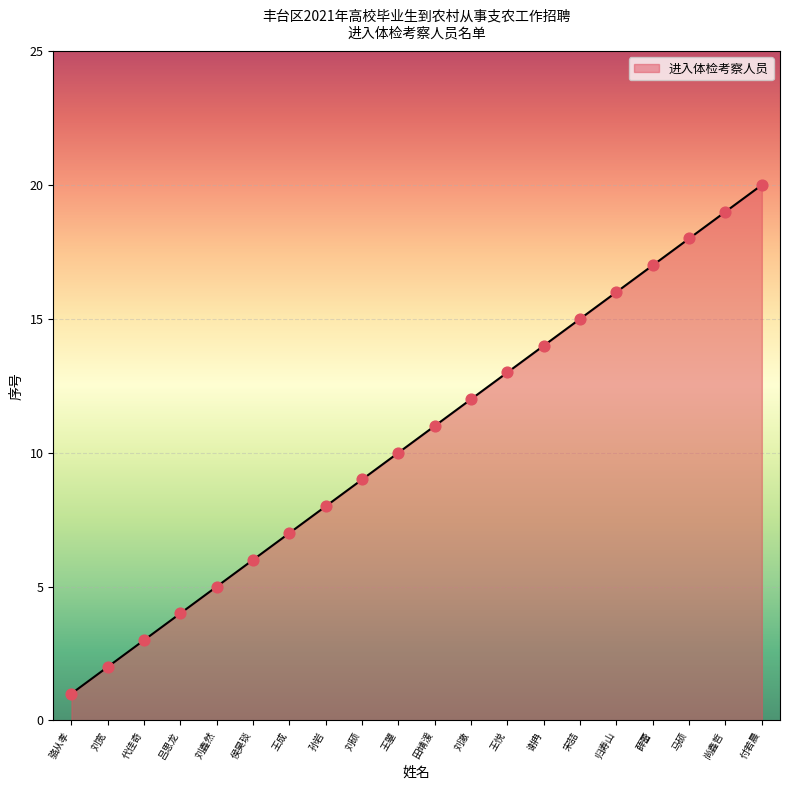

Which has a higher value, 田靖湲 or 刘鑫然?

田靖湲